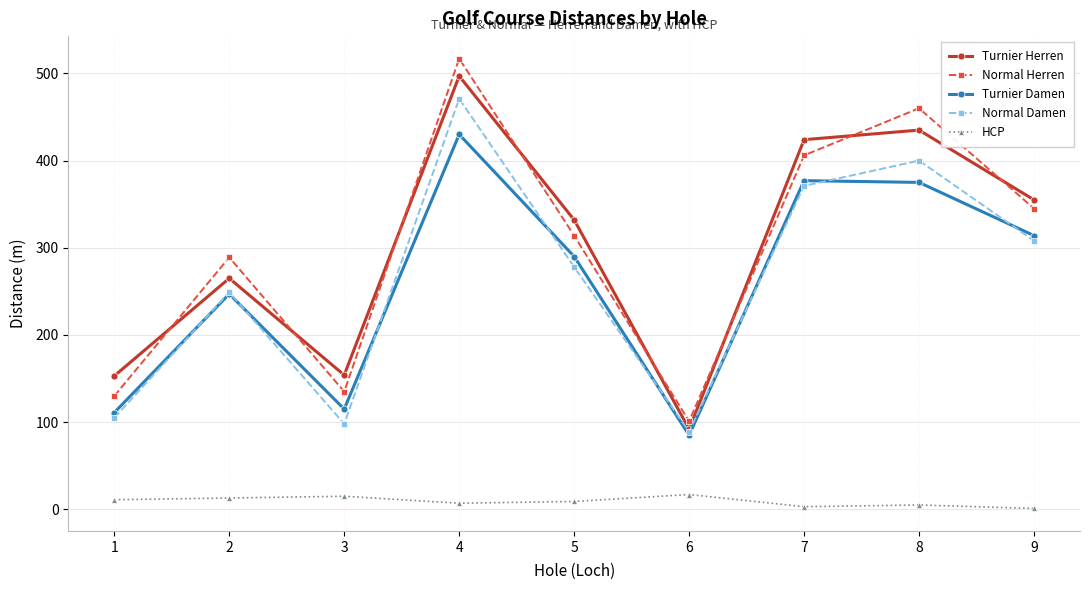

At how many categories does at least one series exceed 59?

9